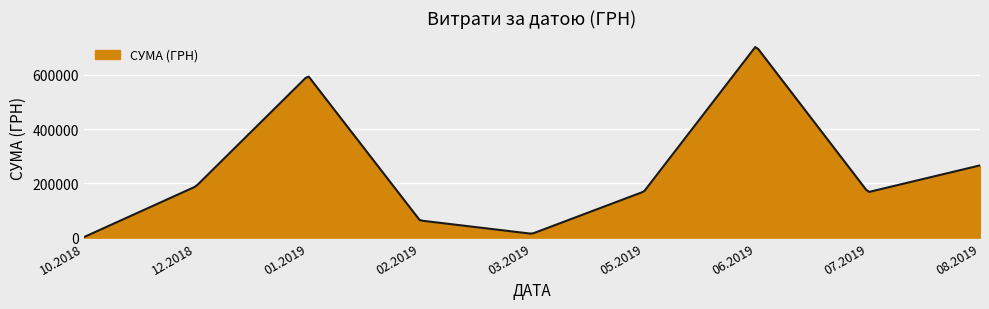

What is the maximum value shown in the chart?

702478.1